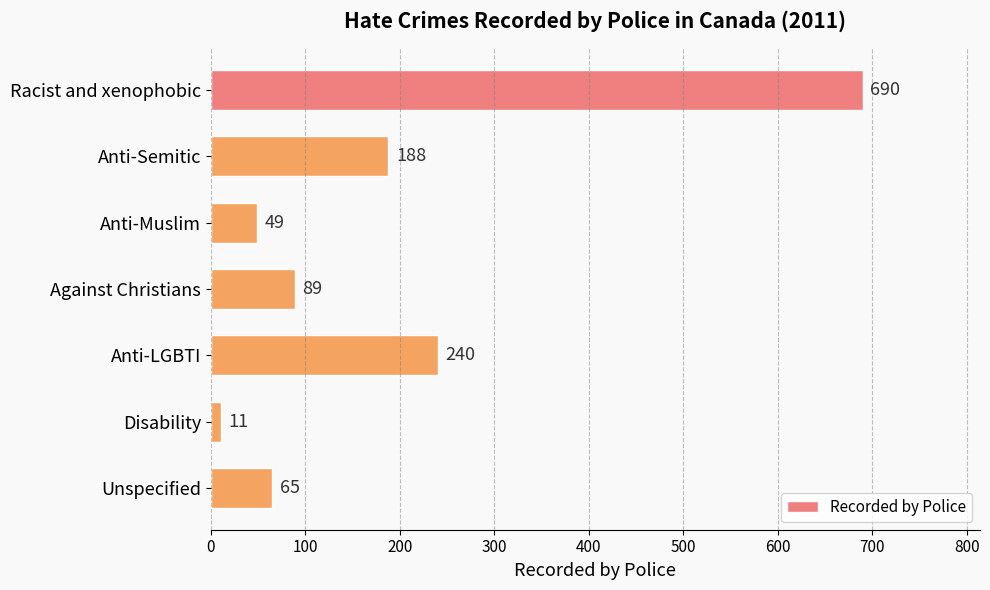

Count the number of data series in this chart.

1